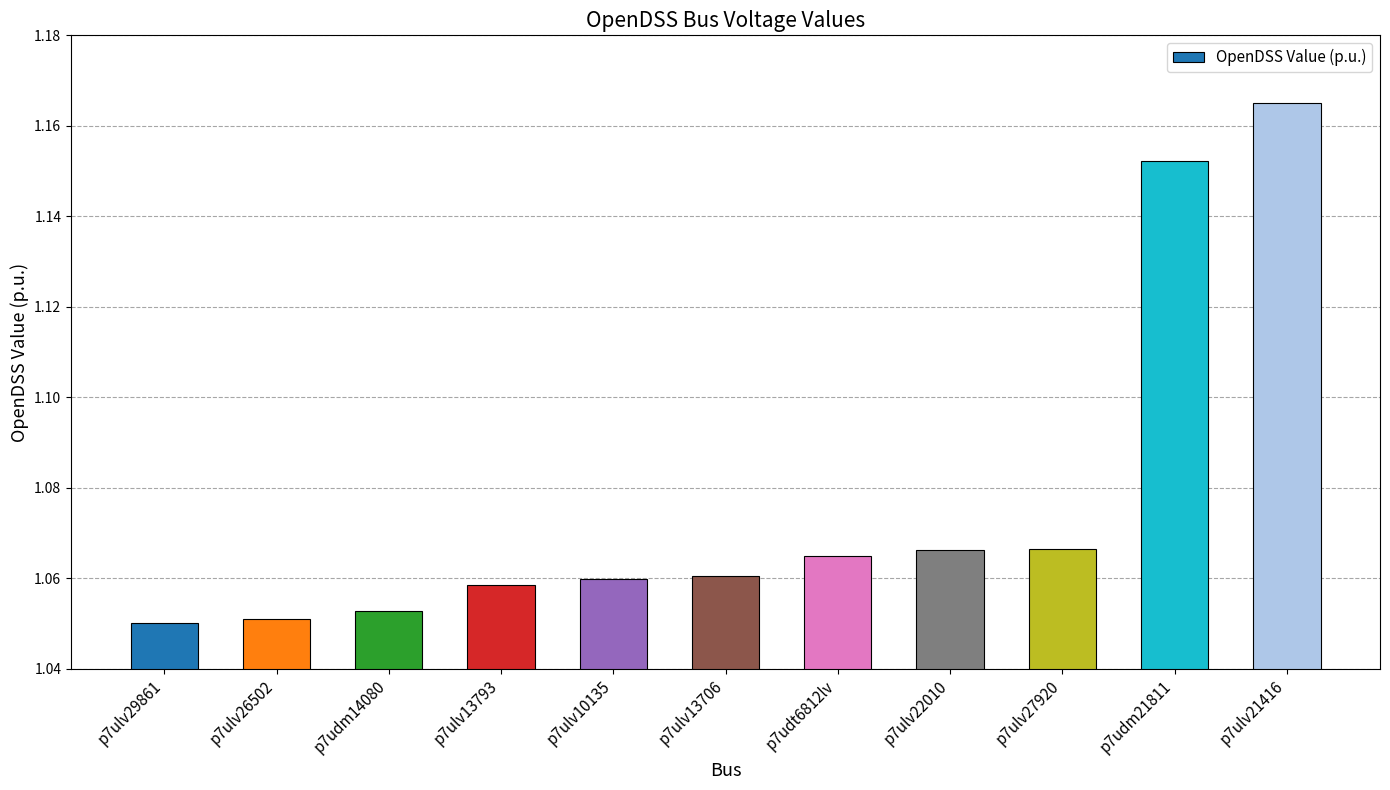

What is the label of the 3rd bar from the right?

p7ulv27920